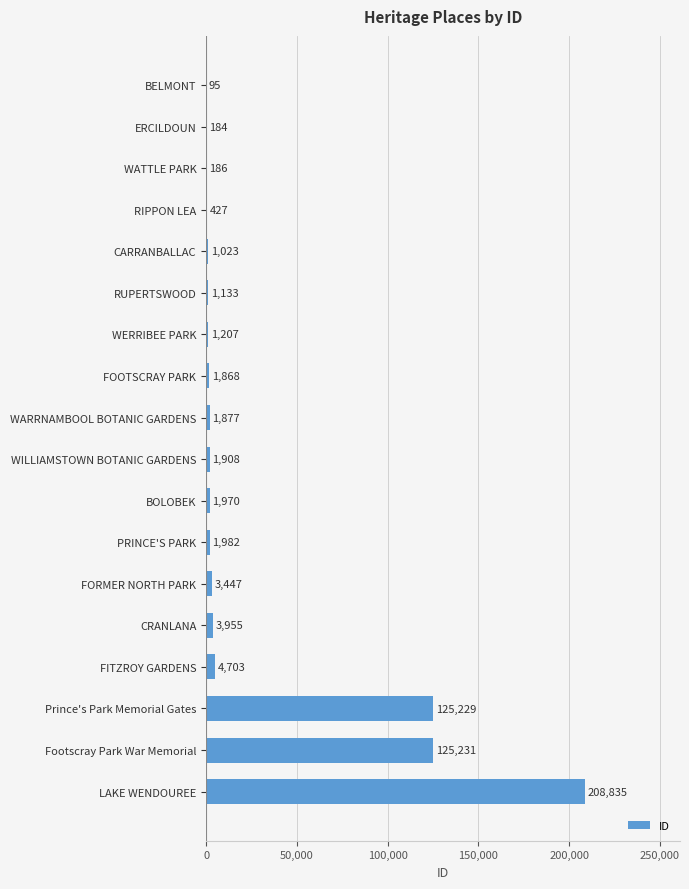

Read the value at Footscray Park War Memorial.

125231